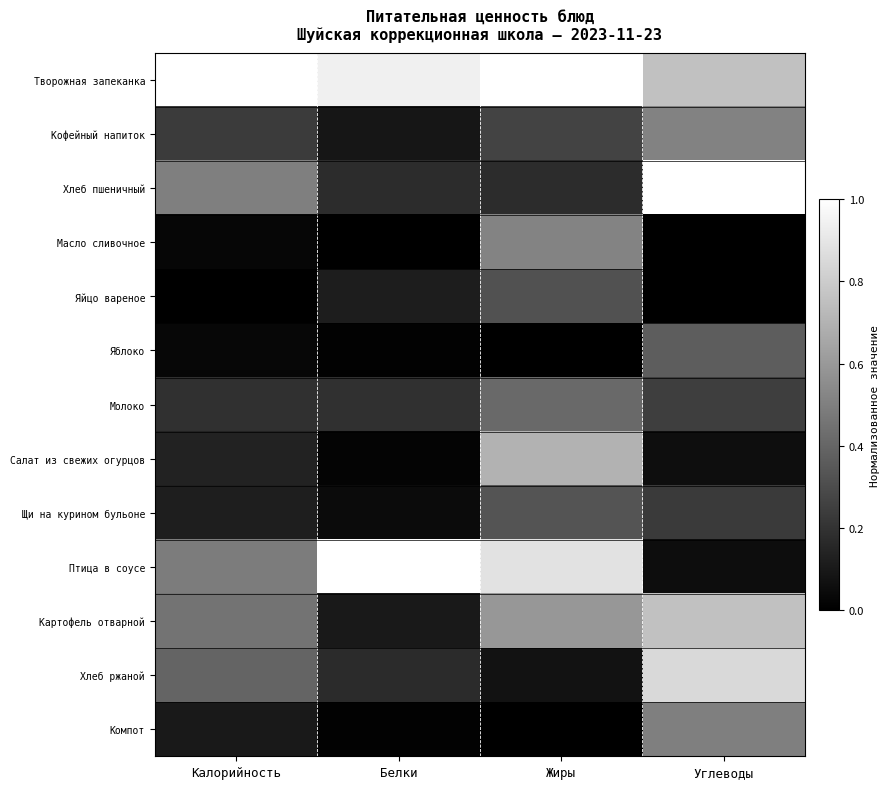

Which series changed the most between Калорийность and Жиры?

Салат из свежих огурцов